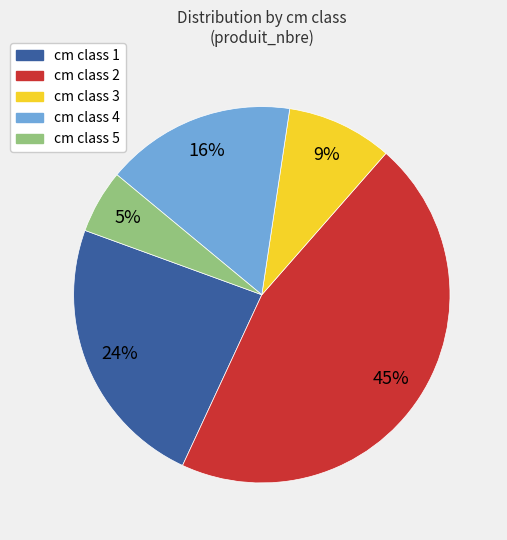

How many segments does this pie chart have?

5